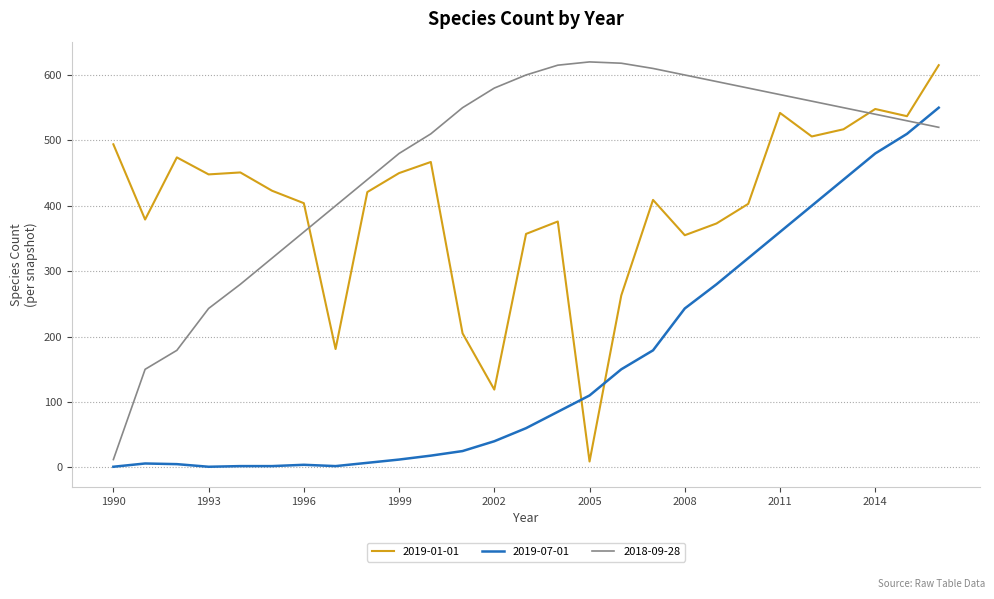

Rank the series by their average value, from highest to lowest.

2018-09-28, 2019-01-01, 2019-07-01